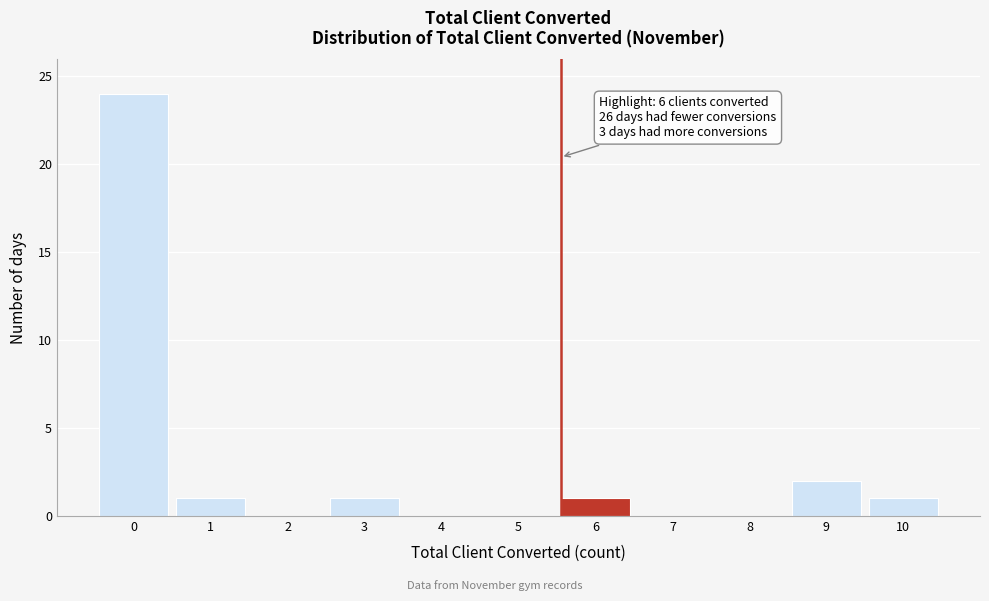

Reading left to right, transcribe all the data shown in this chart.

0=24	1=1	2=0	3=1	4=0	5=0	6=1	7=0	8=0	9=2	10=1